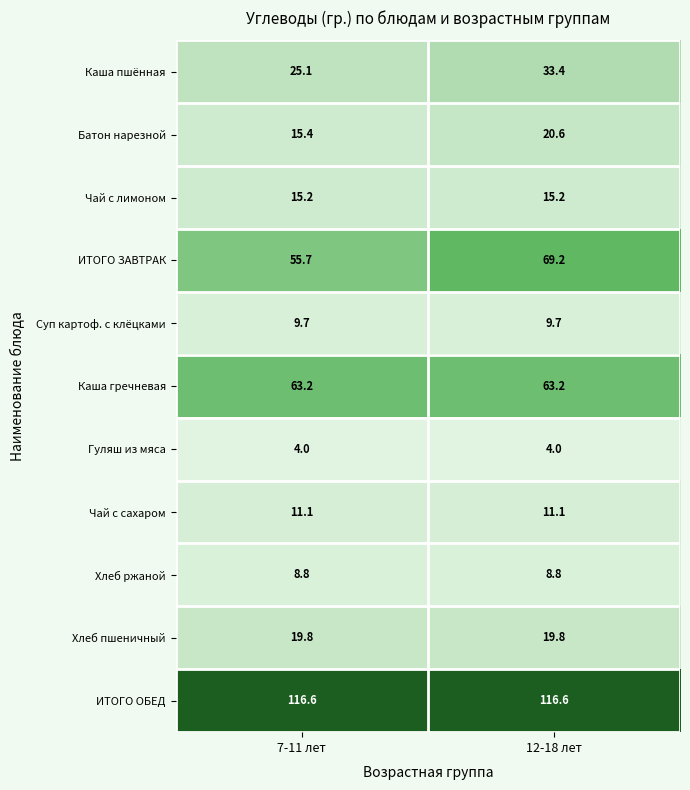

How many distinct data groups are displayed?

11